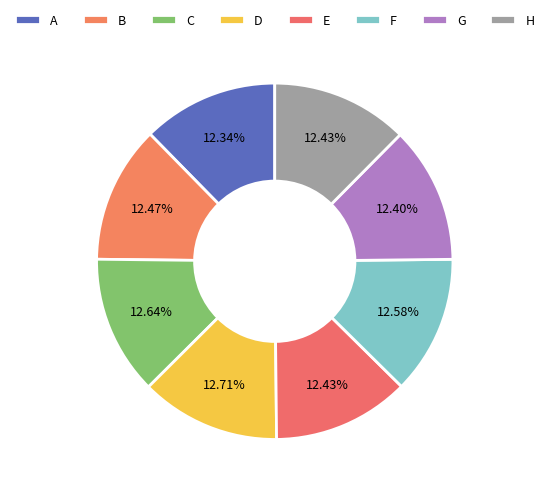

The B slice represents 25% of the pie. True or false?

False